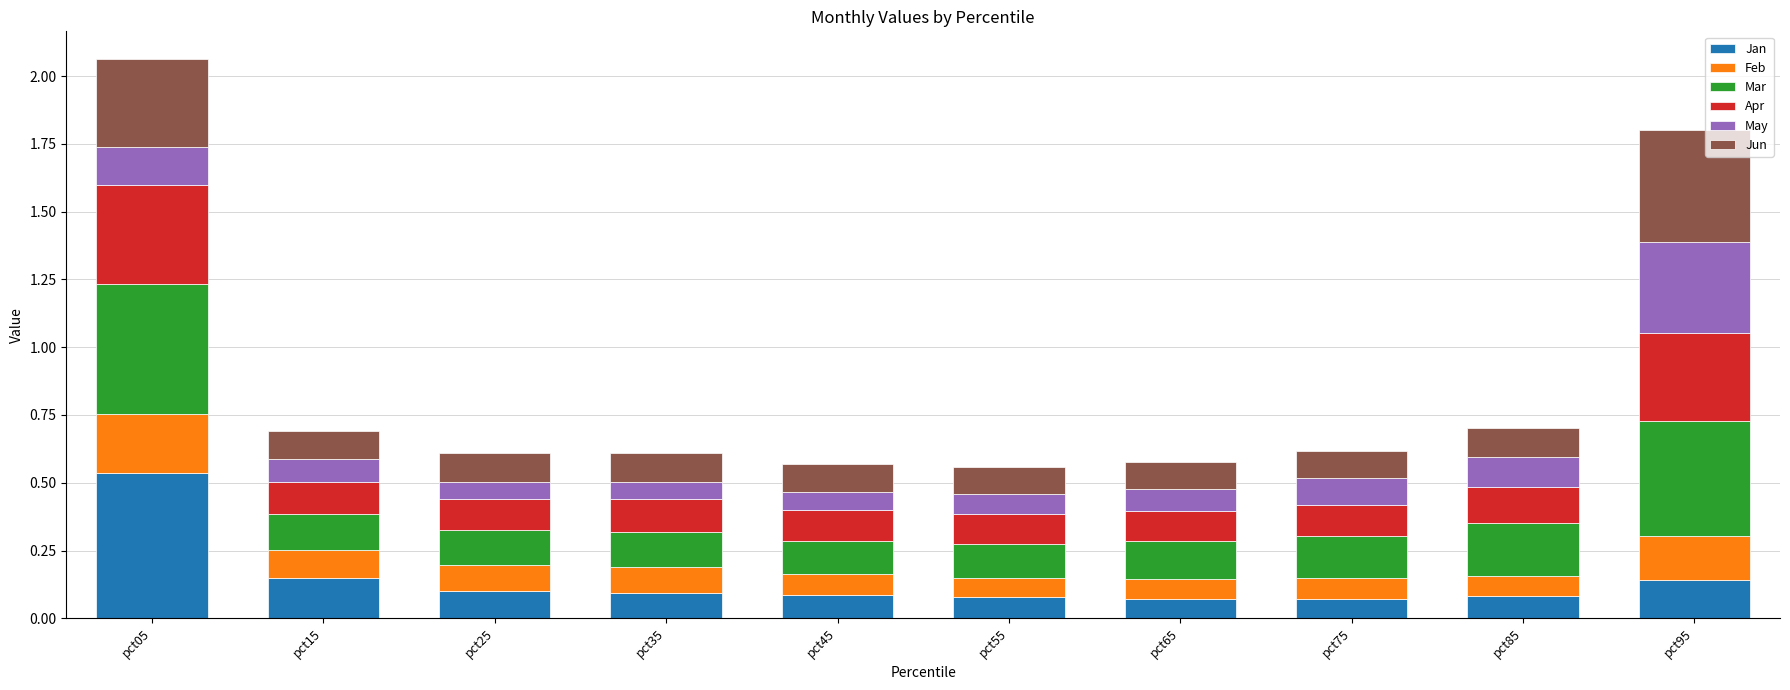

At which label does Jan reach its peak?

pct05